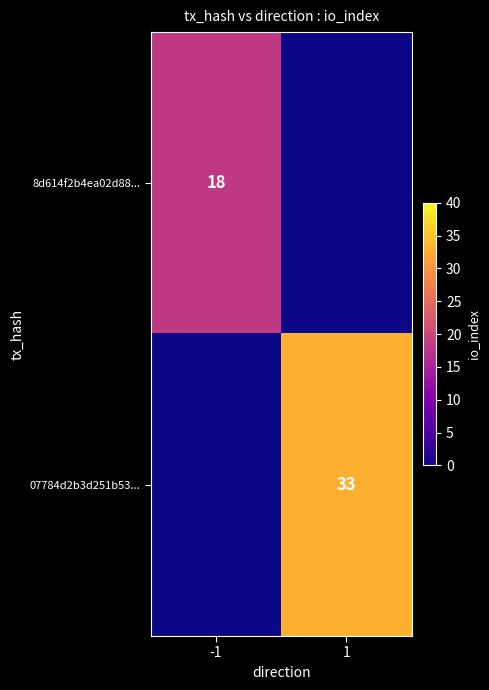

The value of 8d614f2b4ea02d88... at -1 is 18. True or false?

True